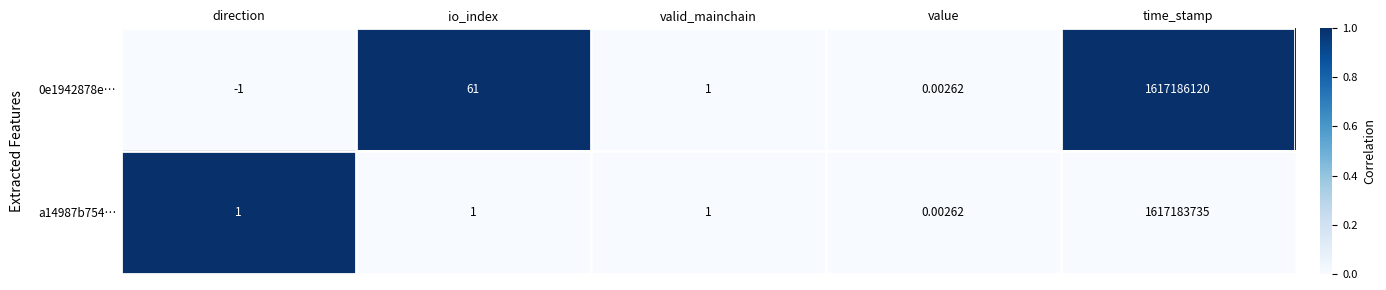

Which category has the lowest value across all series?

direction